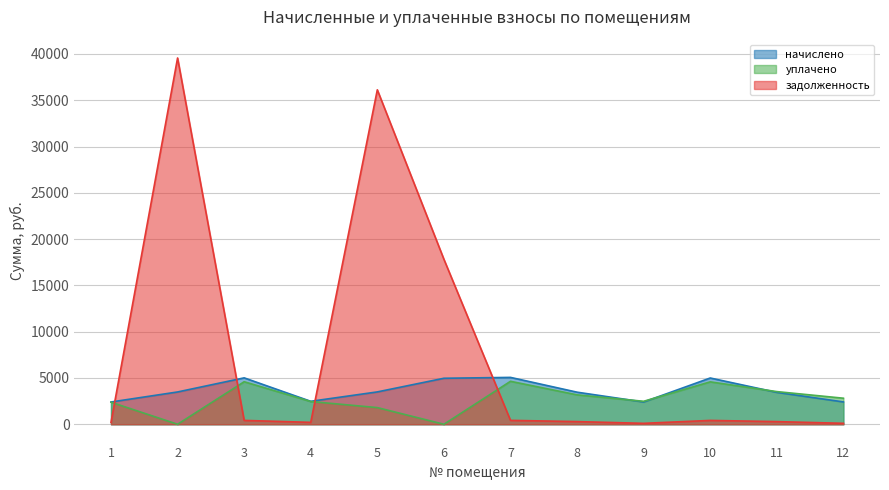

The начислено series shows 498.7 at 1. True or false?

False